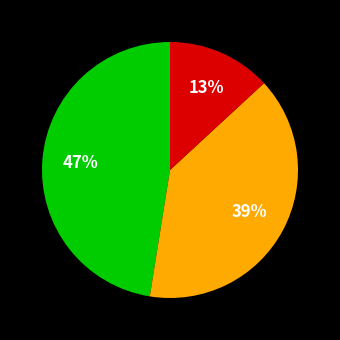

To the nearest percent, what is the difference between the largest and smallest slice percentages?

34%